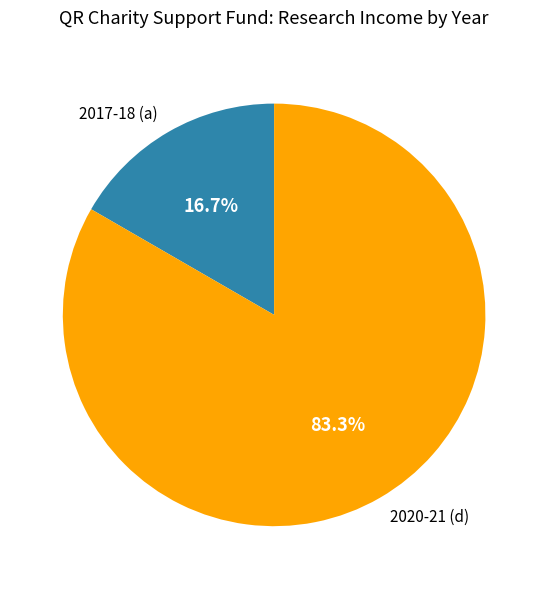

How many segments does this pie chart have?

2